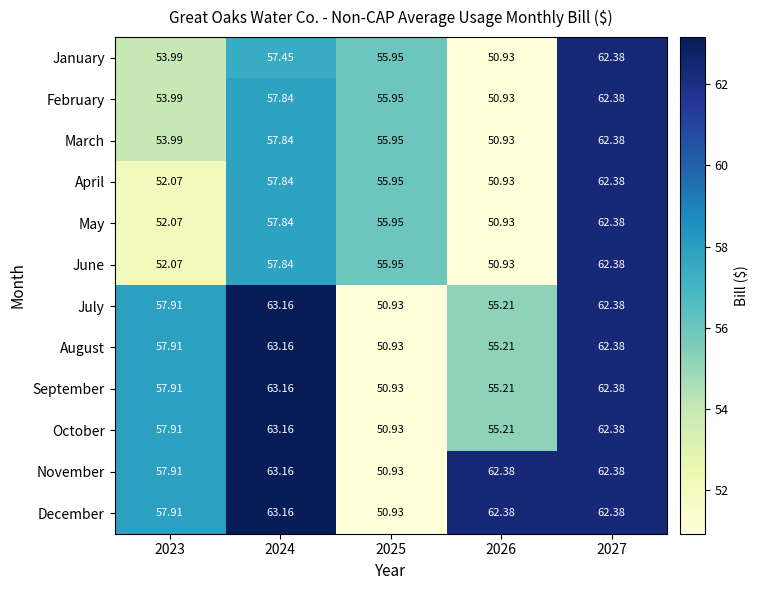

Is the value of April at 2026 greater than the value of July at 2024?

No